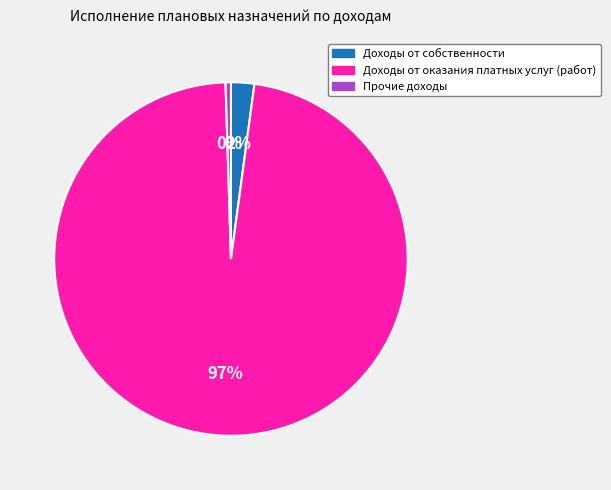

True or false: Прочие доходы accounts for 15% of the total.

False